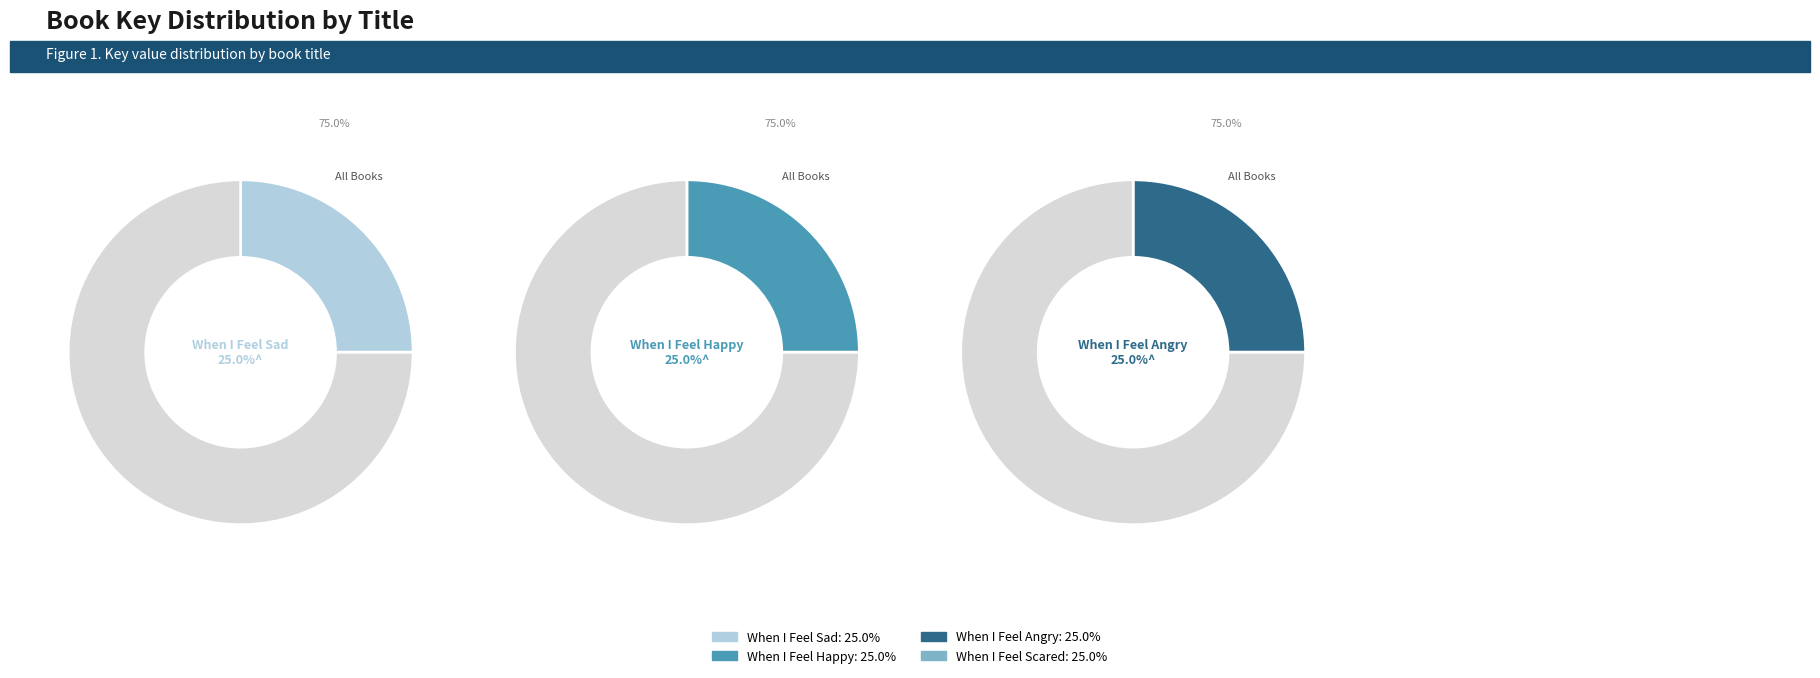

Does When I Feel Angry account for over 50% of the chart?

No